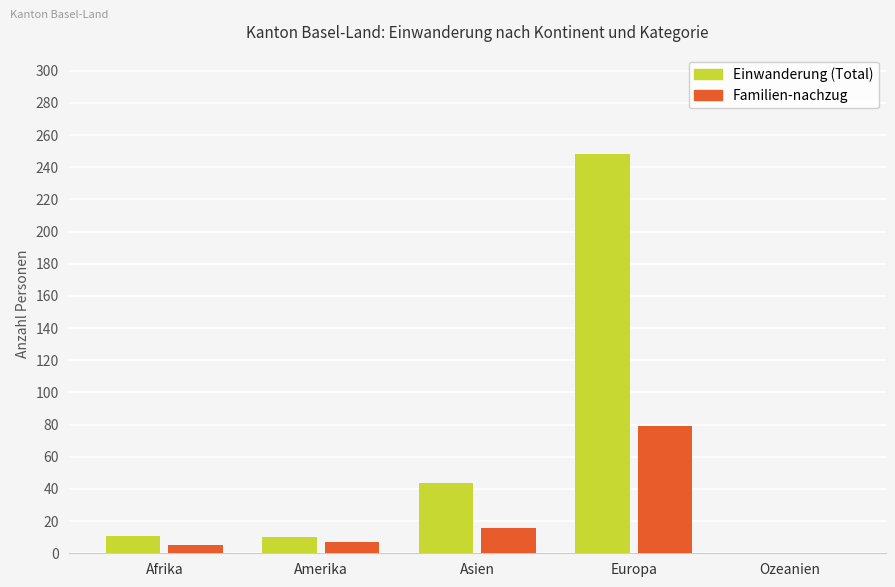

True or false: Familien-nachzug has a value of 0 at Ozeanien.

True